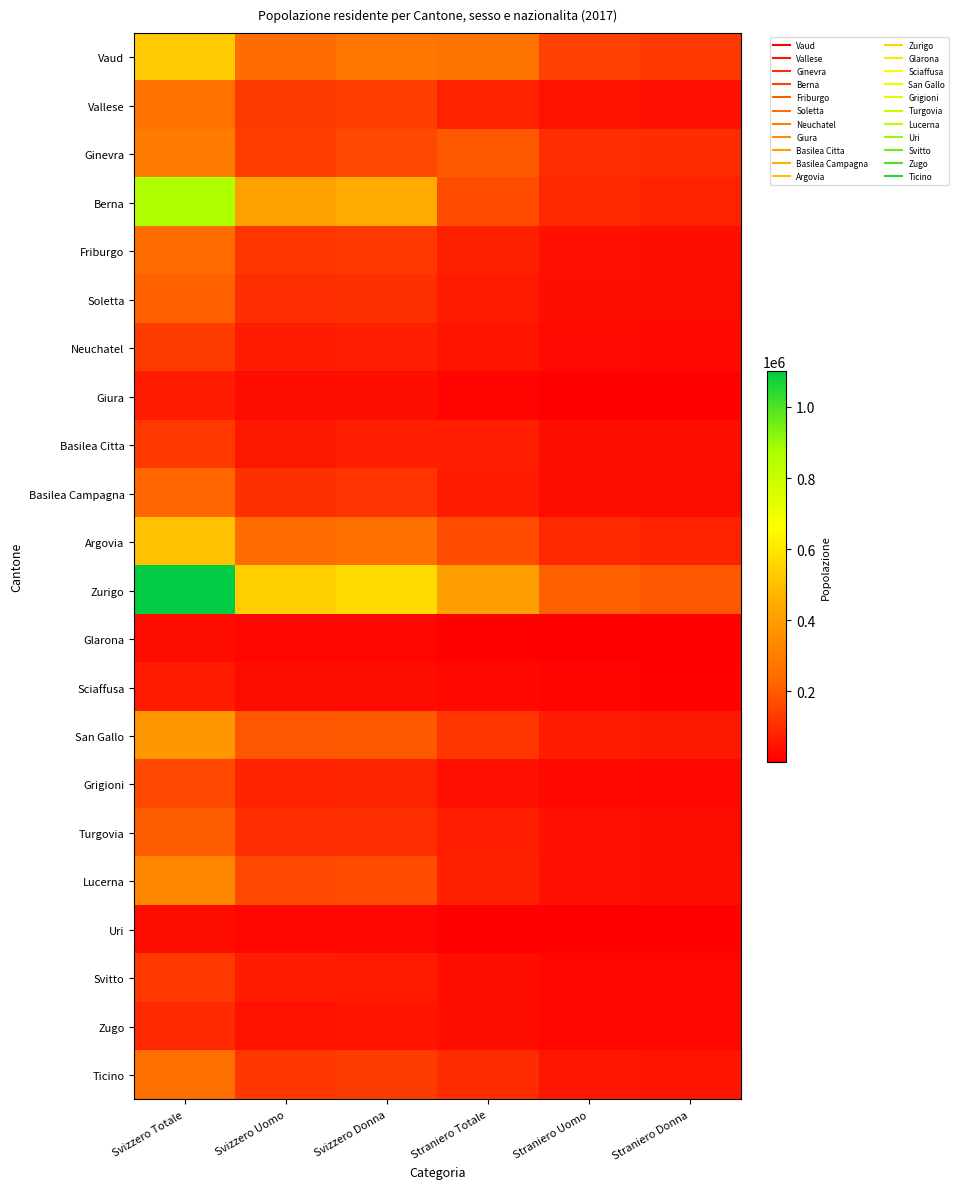

What is the smallest value displayed?

1902